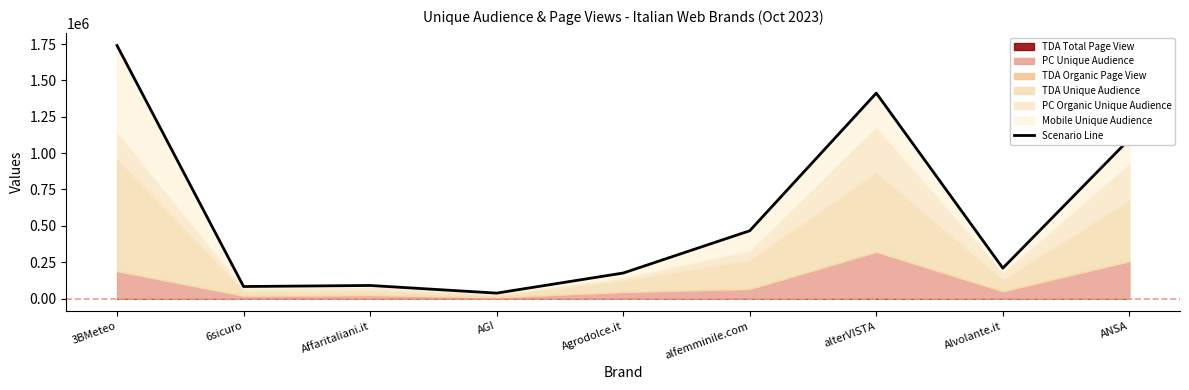

What is the approximate value at alterVISTA?

1412519